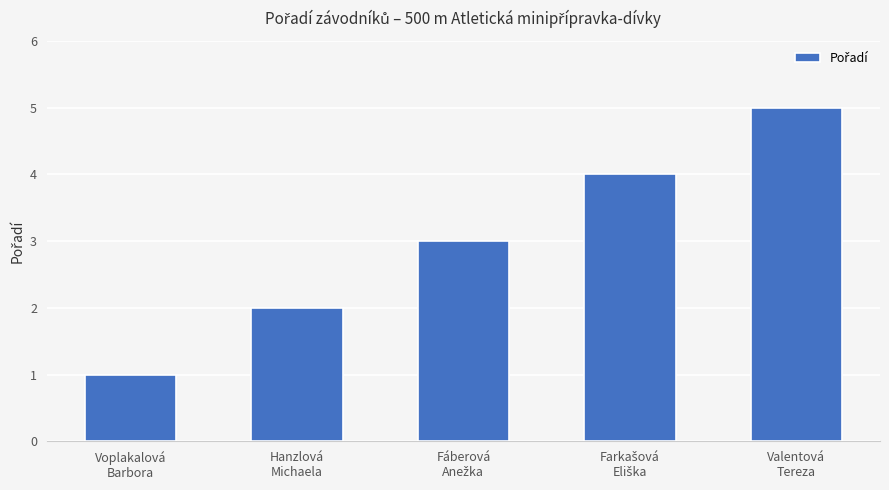

What is the greatest value displayed?

5